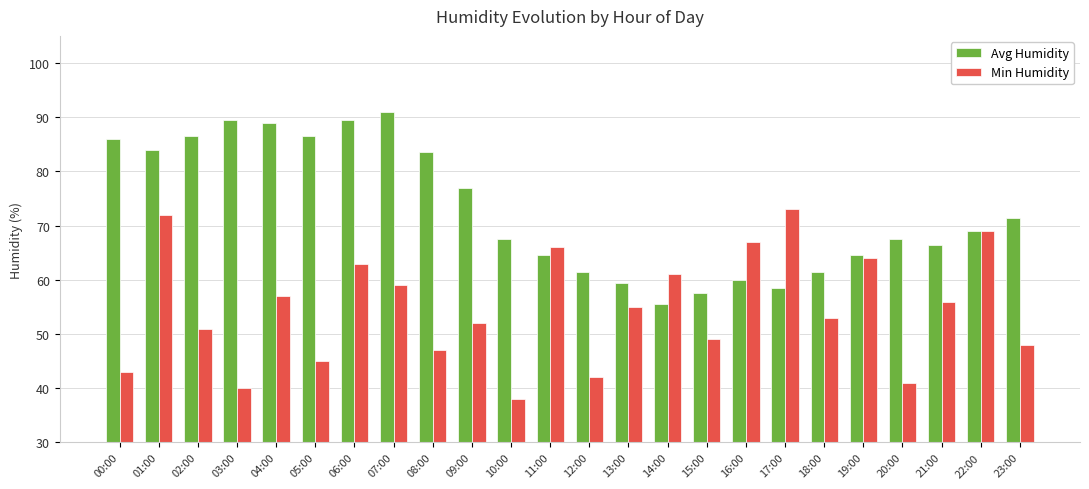

At how many categories does at least one series exceed 56?

24